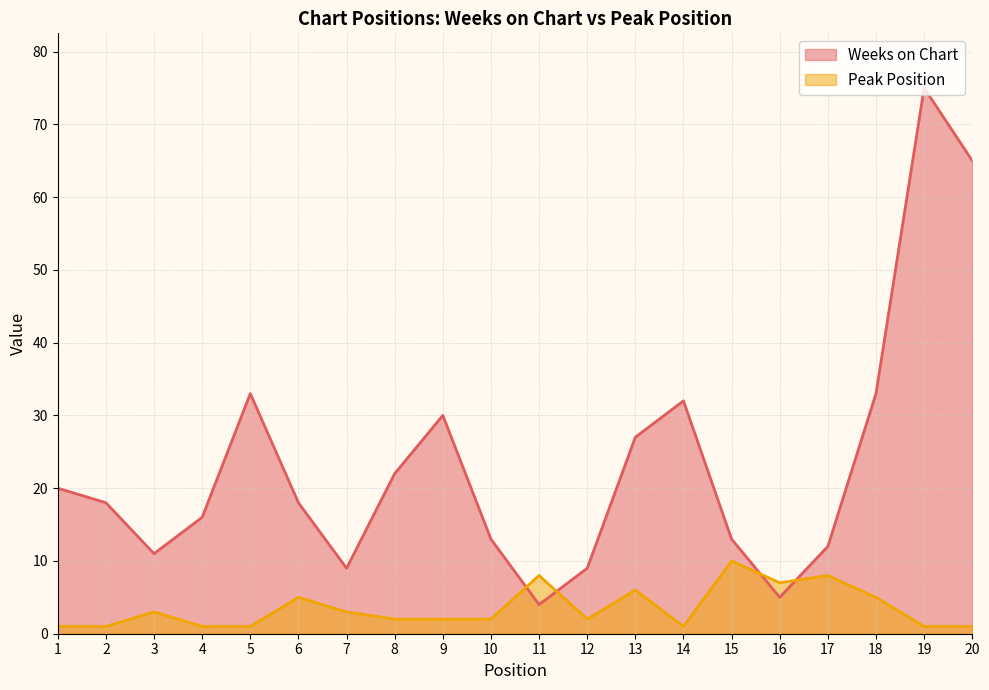

How many lines are shown in the chart?

2